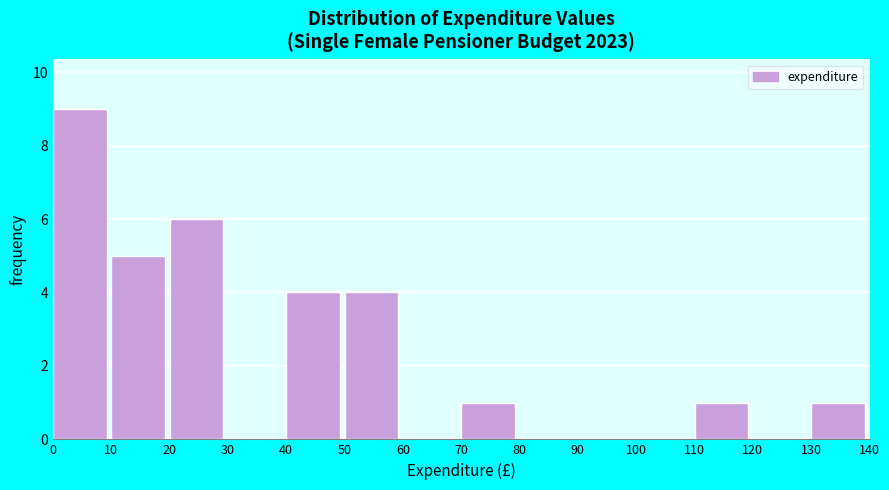

Over which range of the x-axis is the bar tallest?

0 to 10